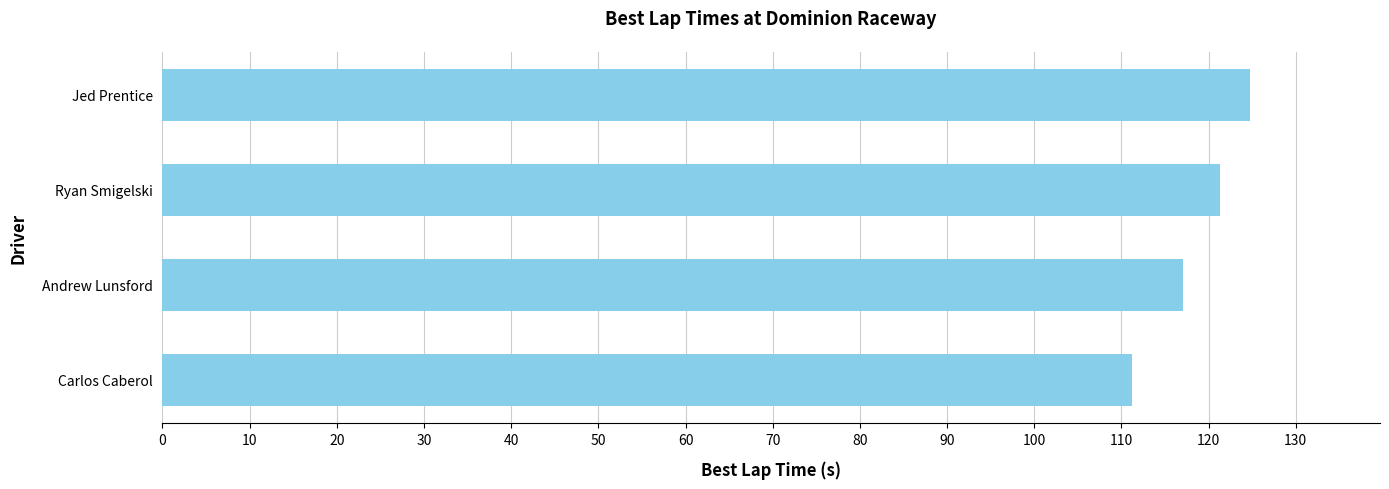

The value at Andrew Lunsford is 117.1. True or false?

True